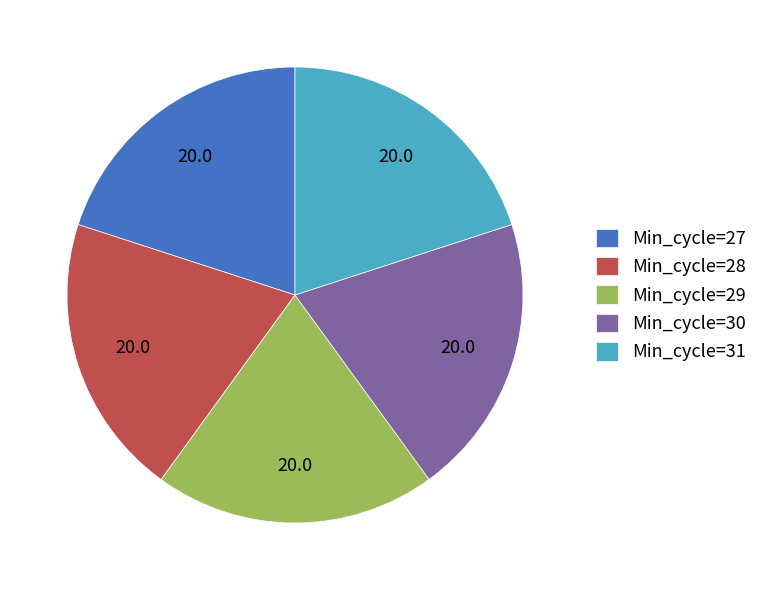

Does Min_cycle=31 represent more than half of the total?

No